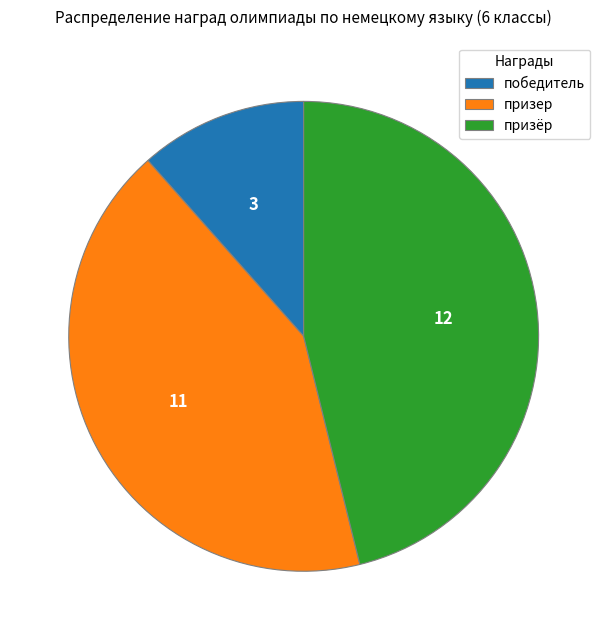

Which slice is the largest?

призёр